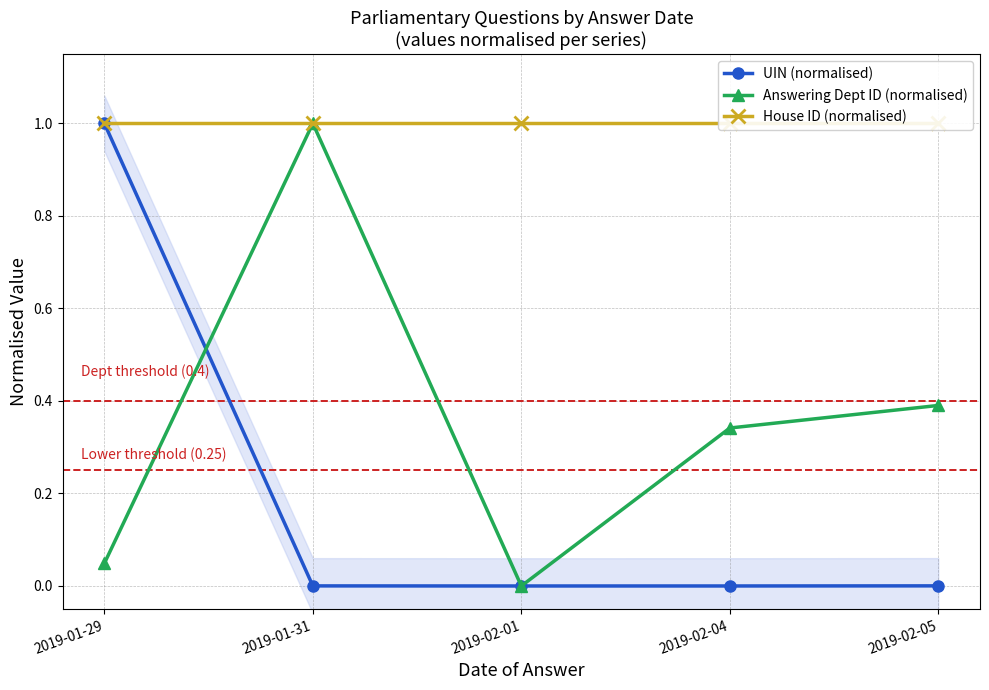

List the series in order of their peak value, lowest first.

UIN (normalised), Answering Dept ID (normalised), House ID (normalised)